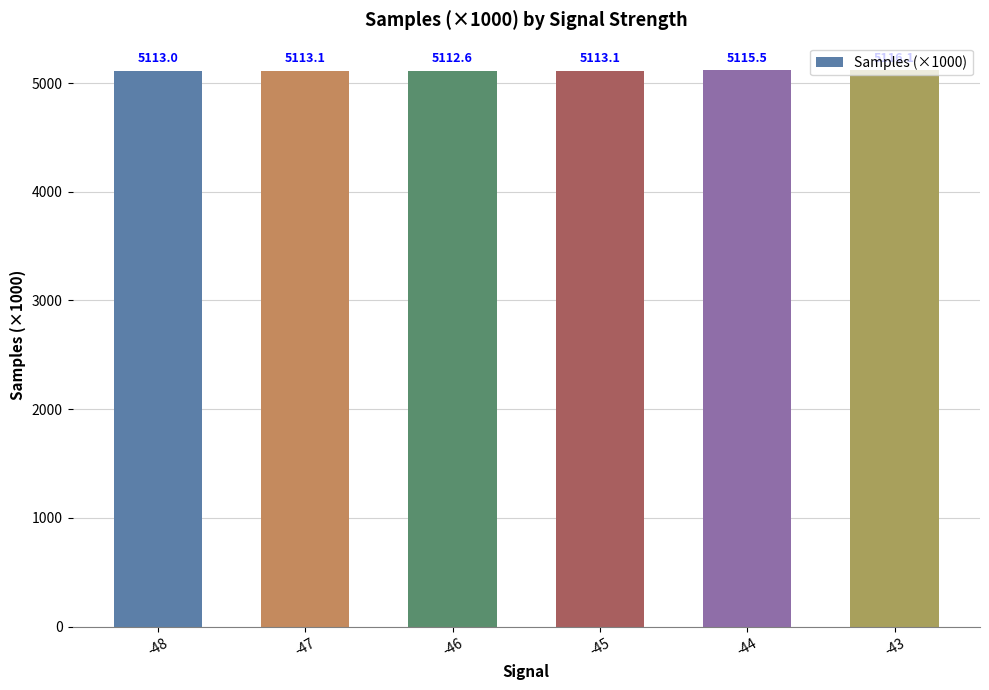

Does the chart contain stacked bars?

No